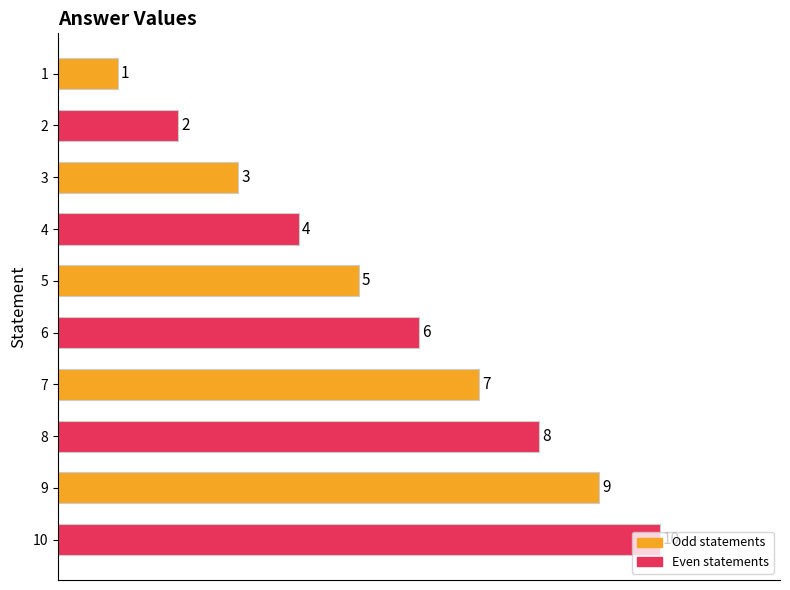

Which category has the highest value across all series?

10